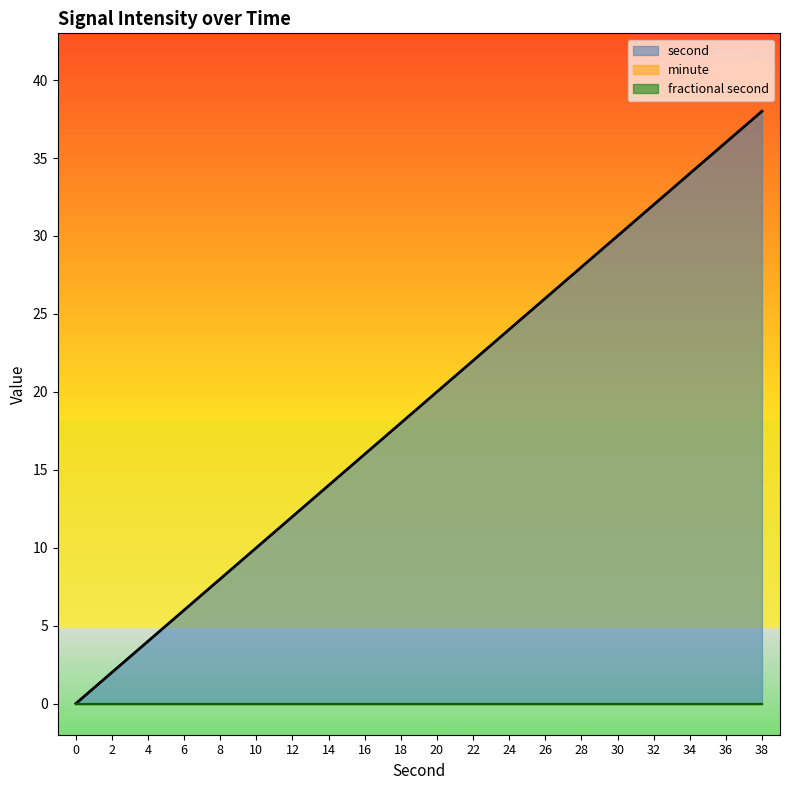

Count the number of data series in this chart.

3